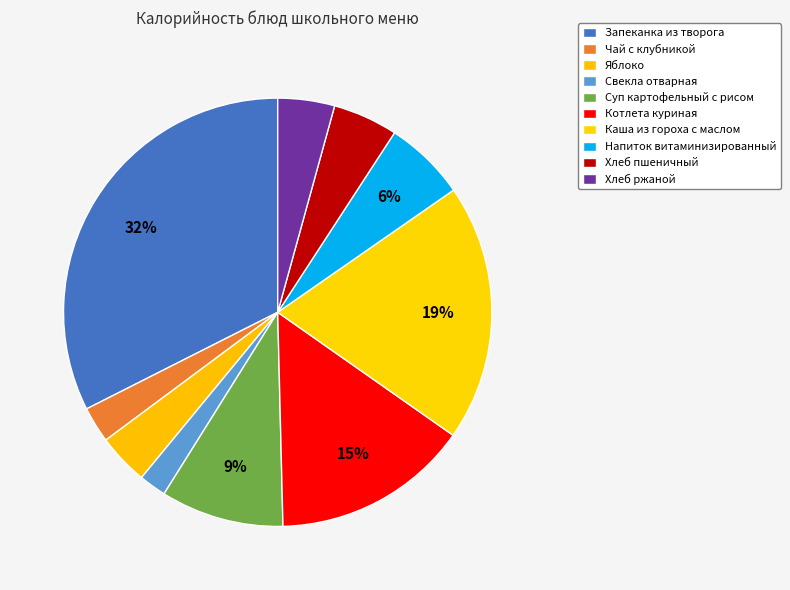

To the nearest percent, what is the average slice percentage?

10%